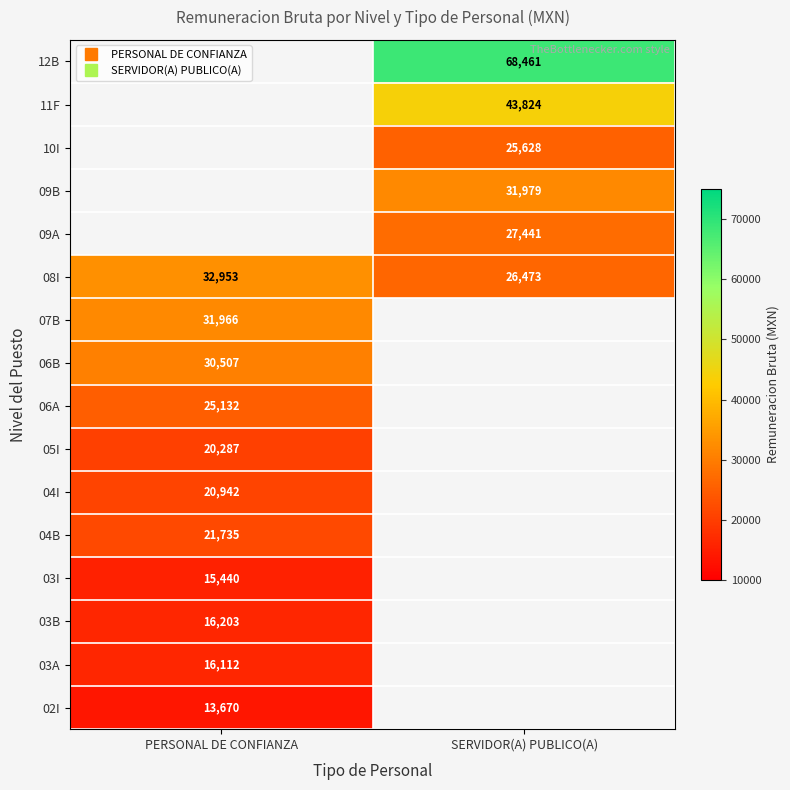

What is the spread (max minus min) of values at PERSONAL DE CONFIANZA?

19282.8